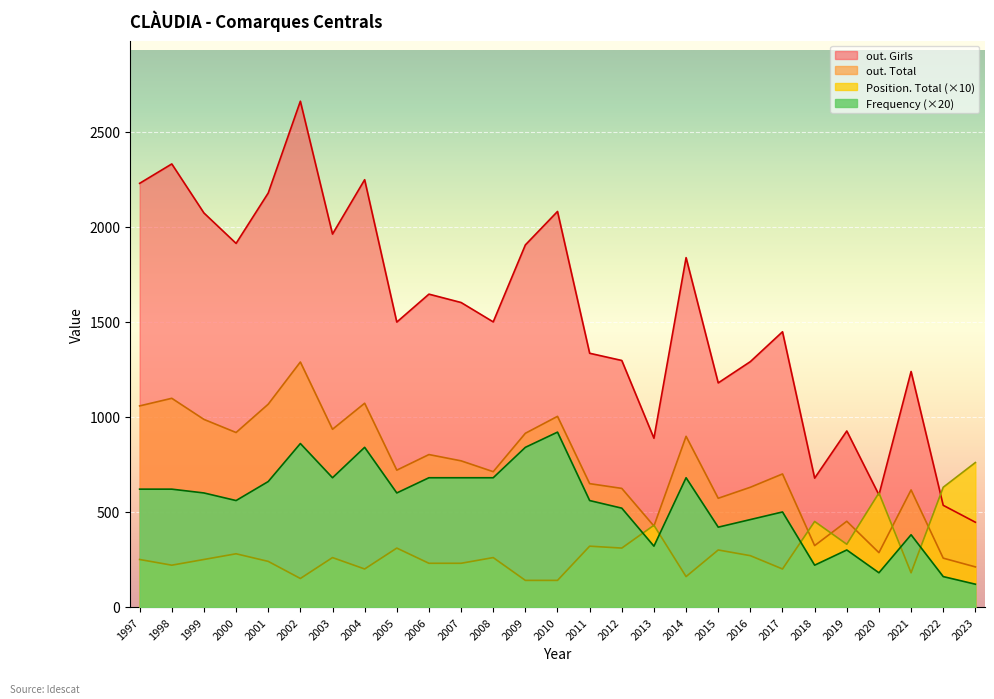

The Position. Total series shows 63 at 2022. True or false?

True